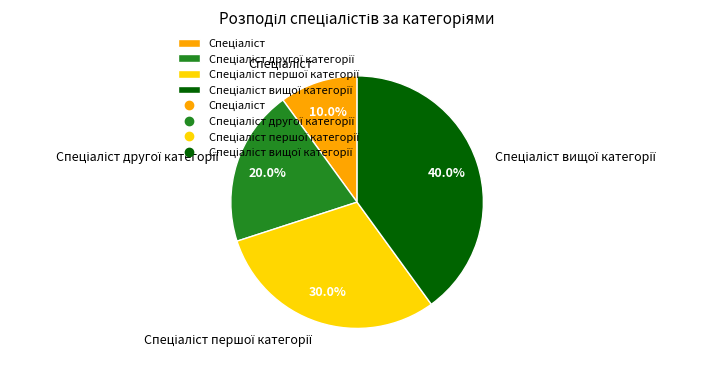

Does any single category account for the majority?

No